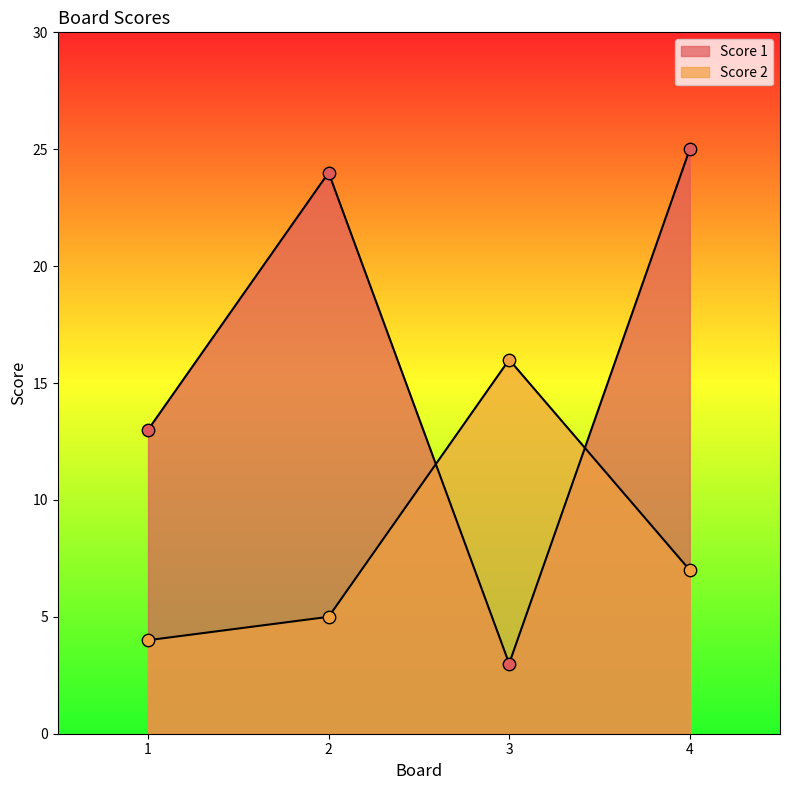

At which category is the sum across all series the highest?

4